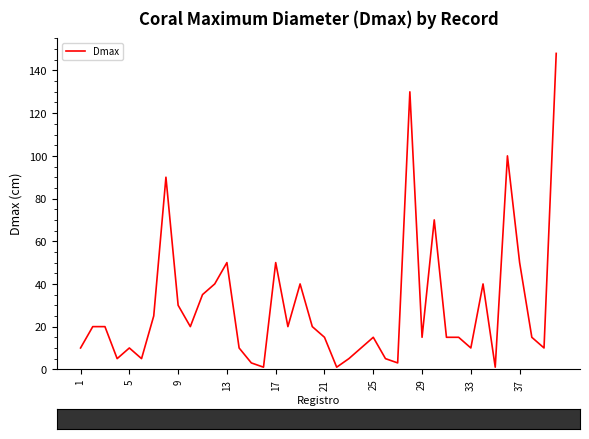

What is the difference between the maximum and minimum values?

147